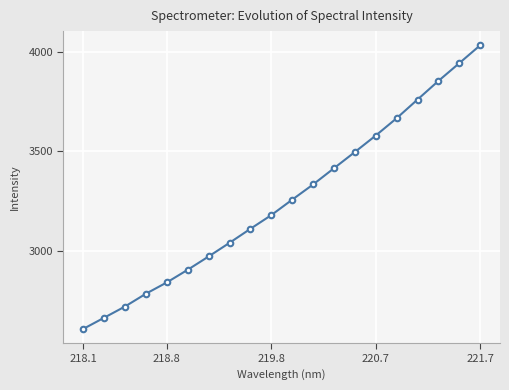

What is the difference between the maximum and second lowest values?

1368.4